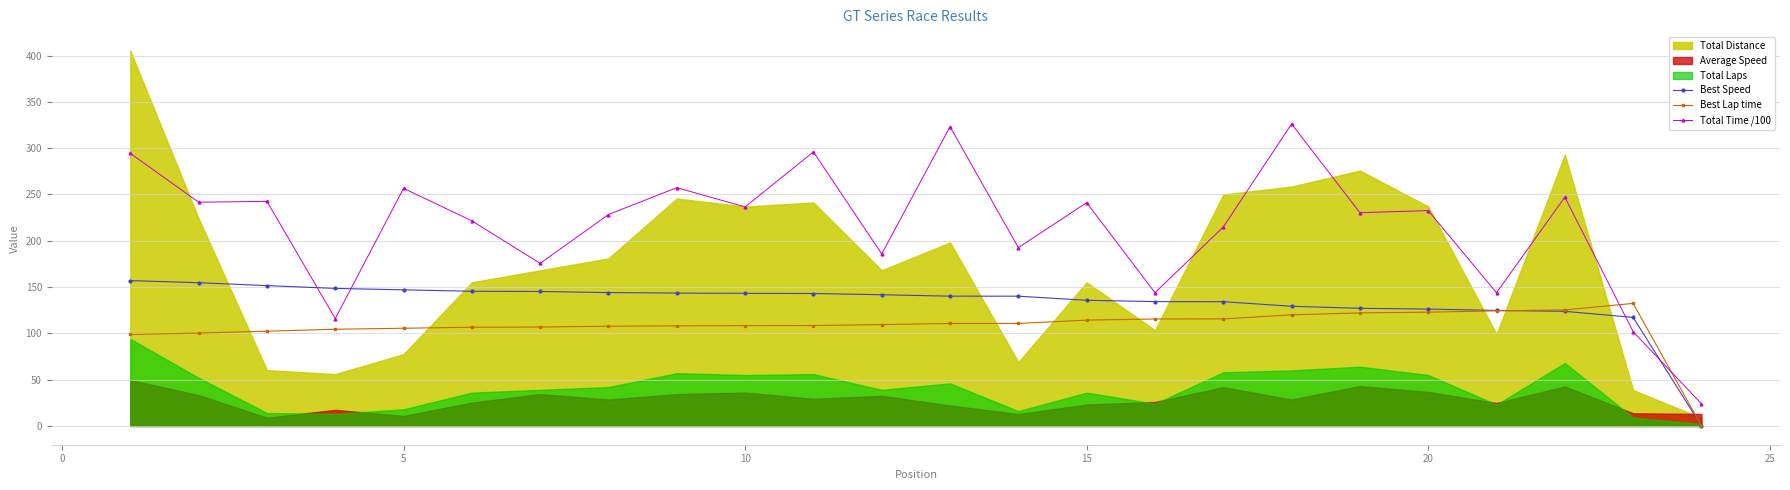

In Best Lap time, how many points are higher than both neighbors (excluding endpoints)?

1